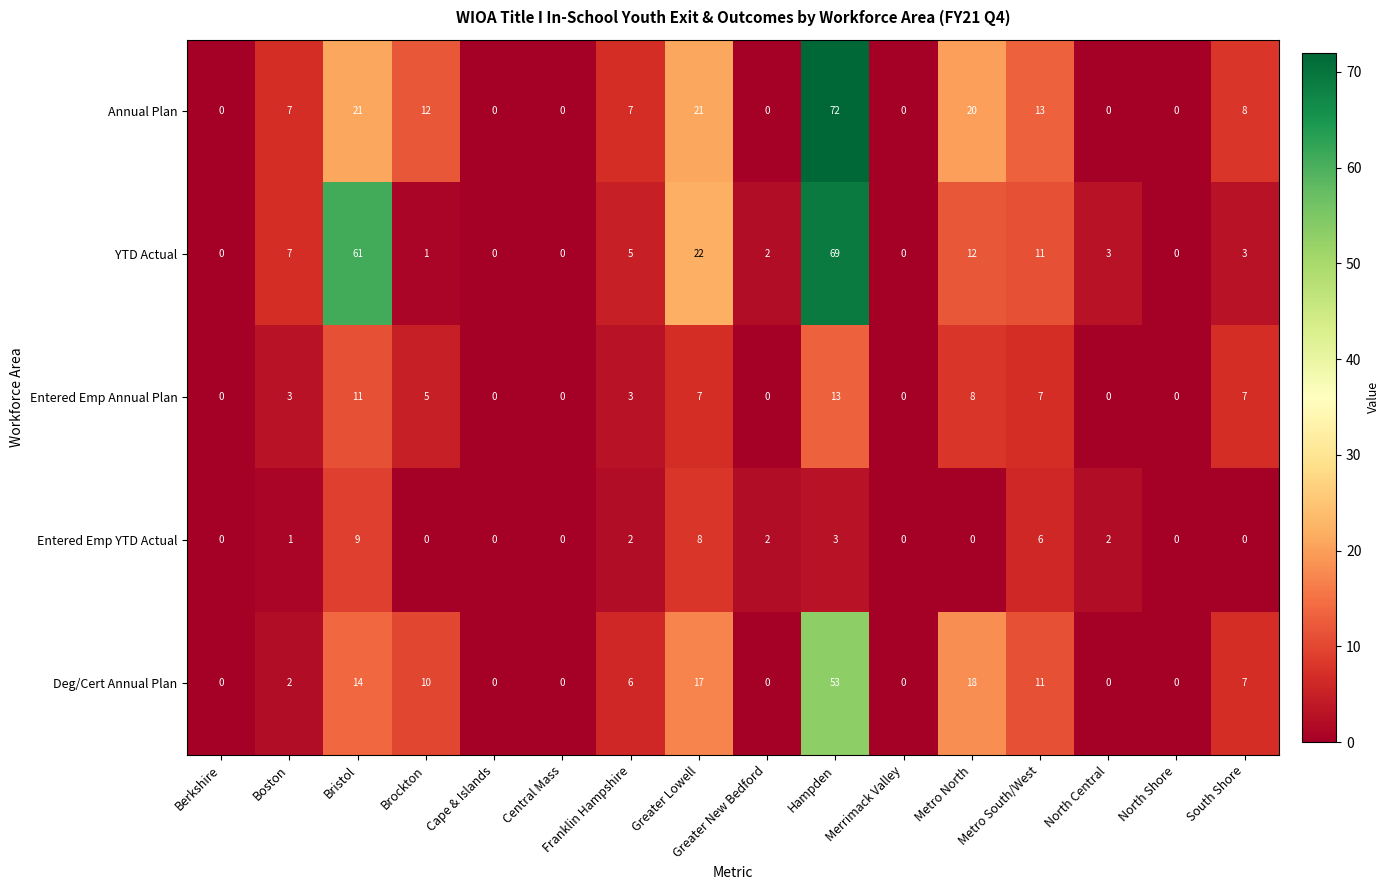

What is the difference between the maximum and minimum values in the Deg/Cert Annual Plan series?

53